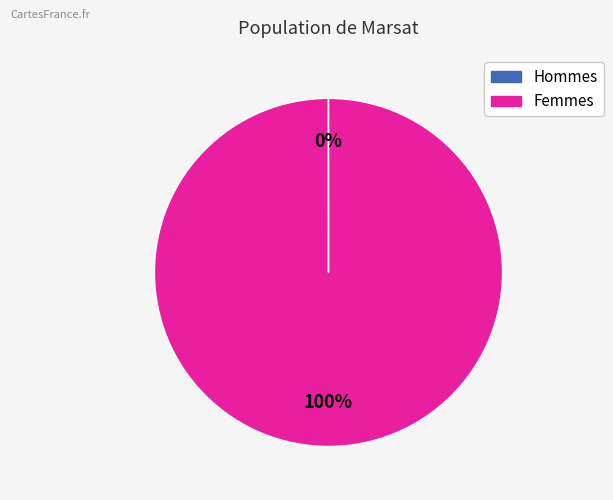

To the nearest percent, what is the difference between the largest and smallest slice percentages?

100%